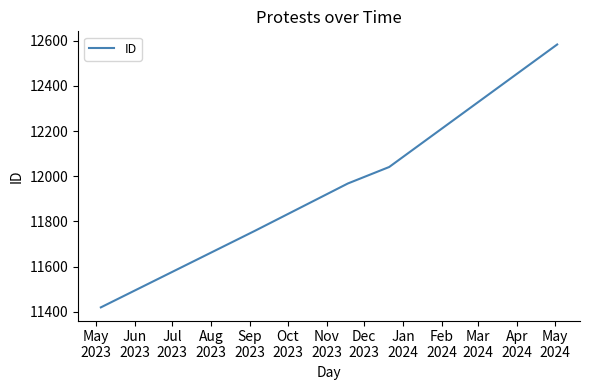

What is the difference between the second highest and minimum values?

621